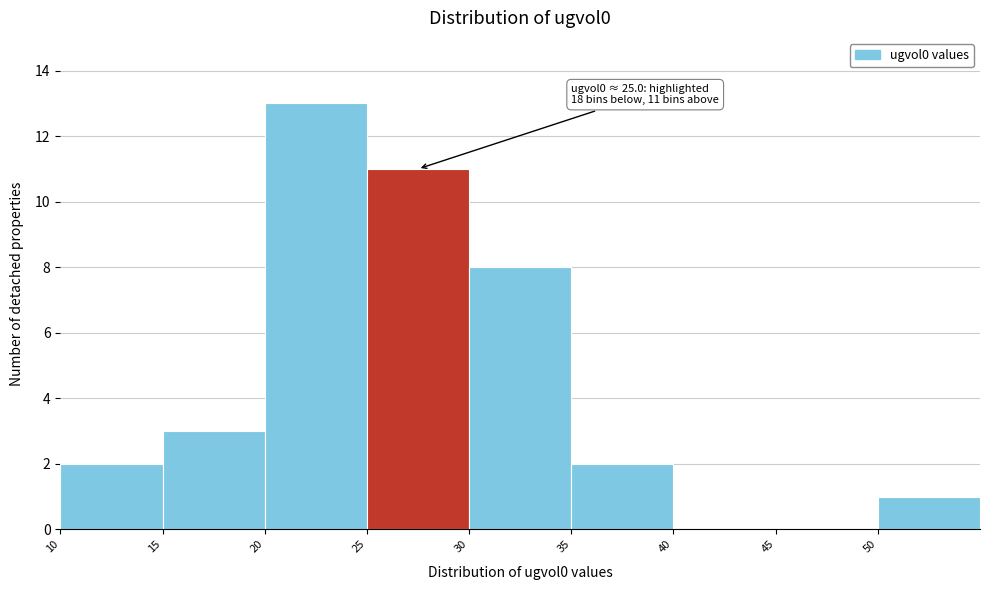

Which range on the x-axis has the tallest bar?

20 to 25